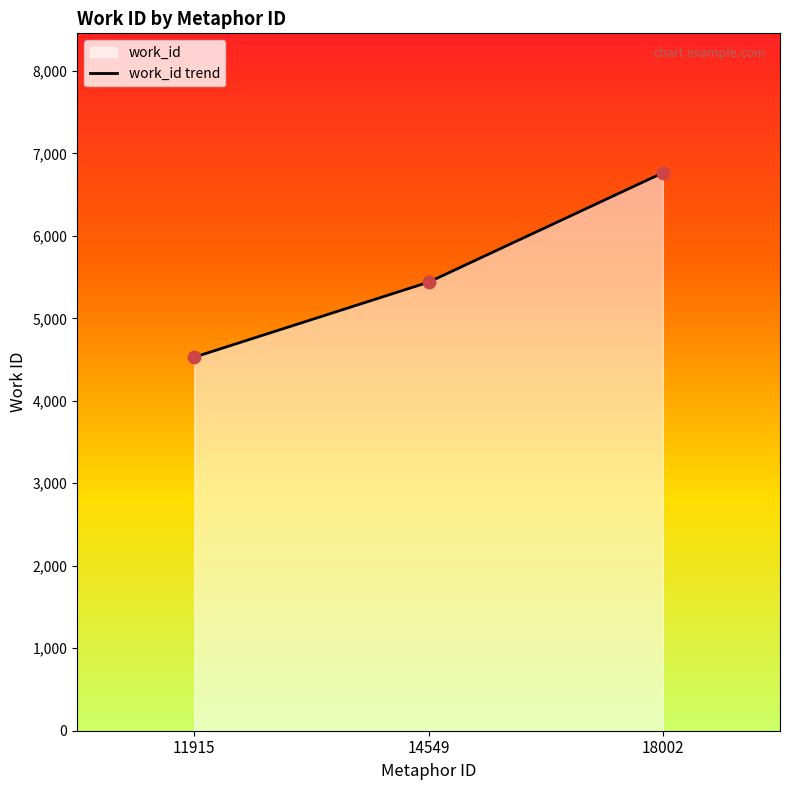

What is the ratio of the value at 14549 to the value at 18002?

0.8